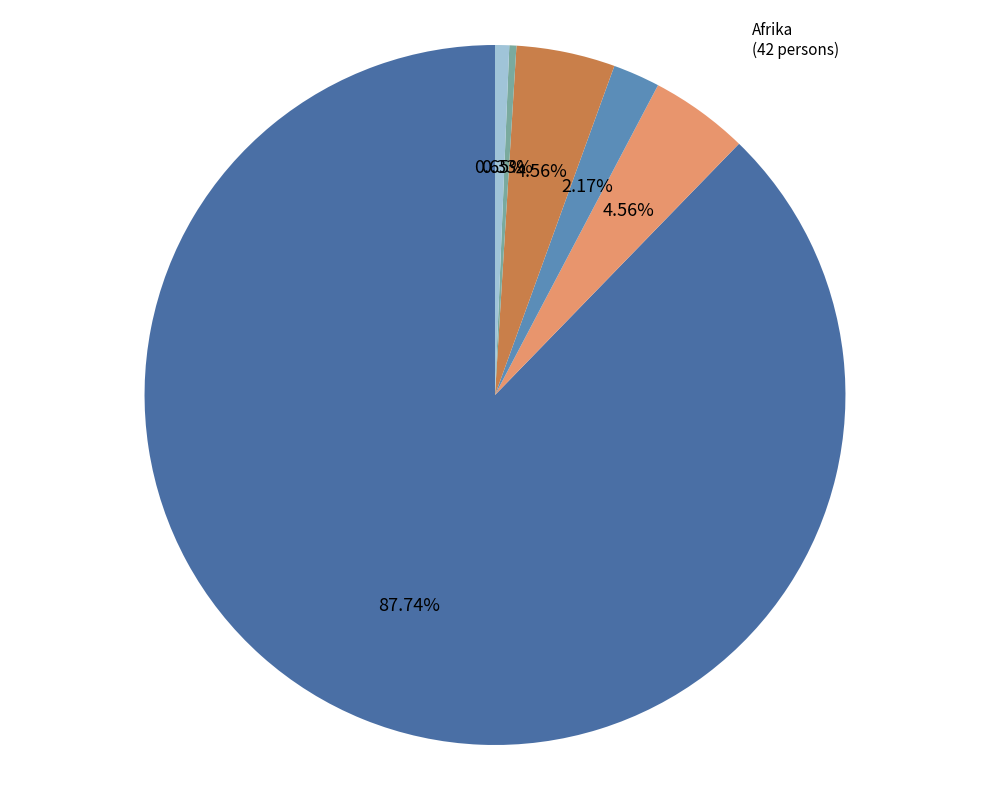

Which has a higher value, Asien or Ozeanien?

Asien